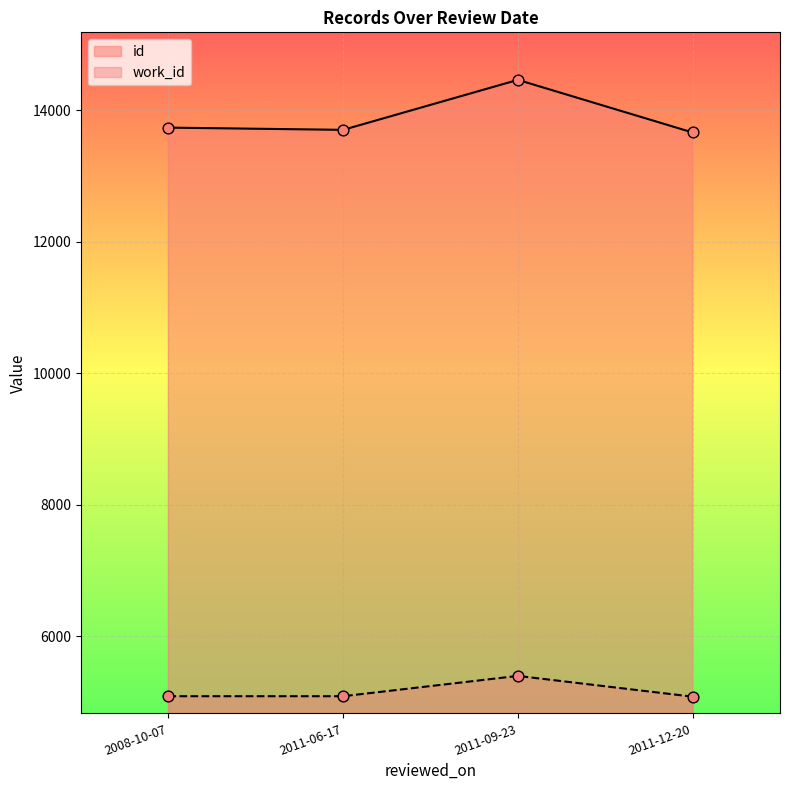

What are all the series names shown in the legend?

id, work_id